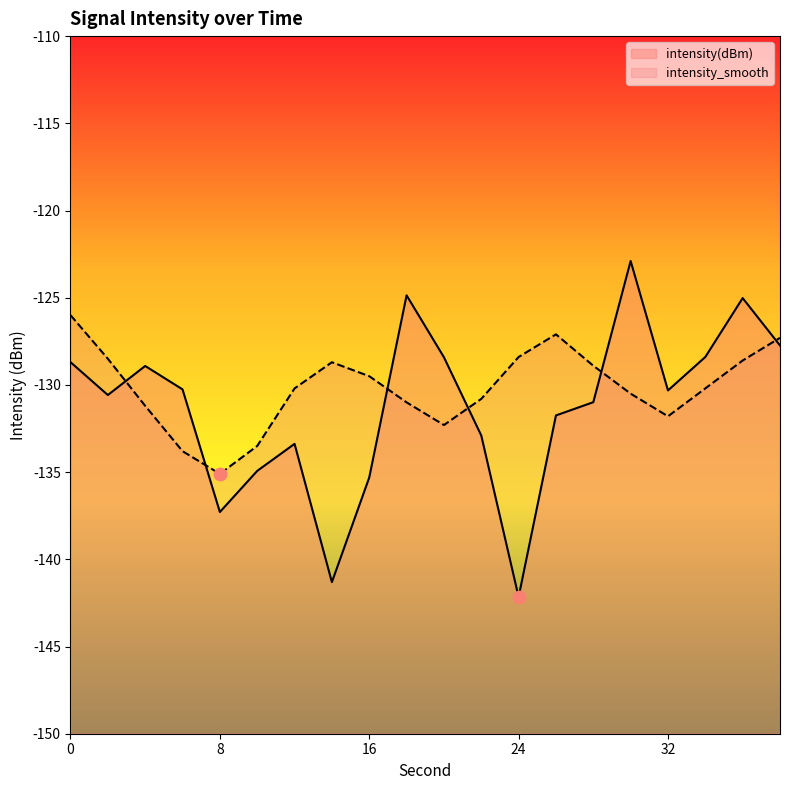

Which series contains the highest Y value?

intensity(dBm)